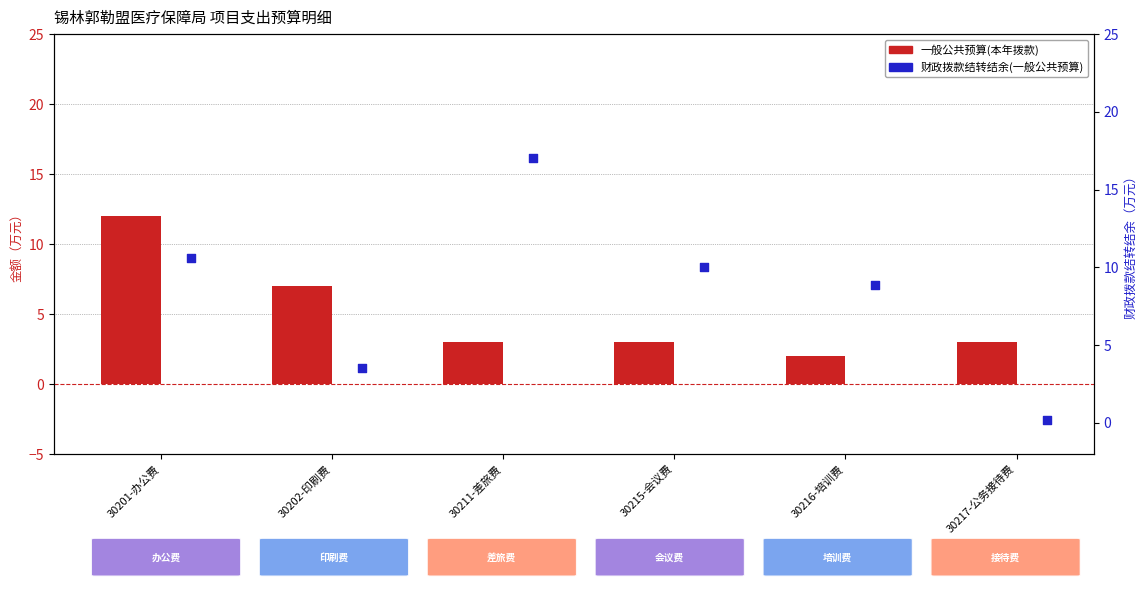

Which series reaches the maximum Y coordinate?

财政拨款结转结余(一般公共预算)